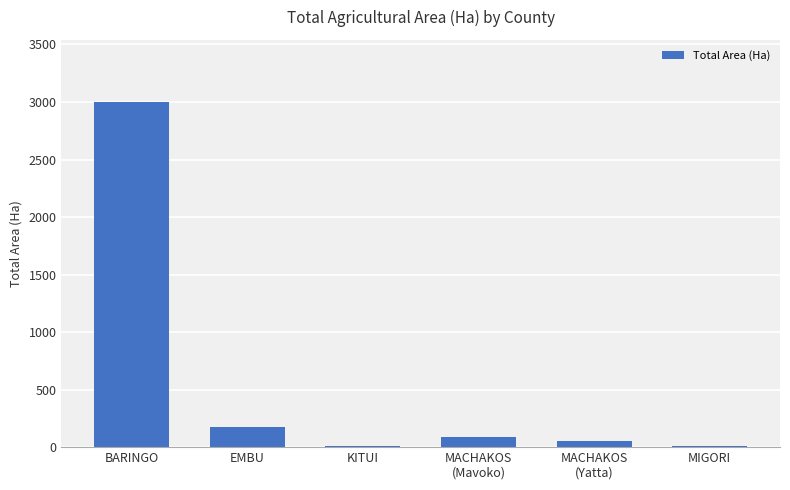

What is the difference between the values at EMBU and MIGORI?

164.0